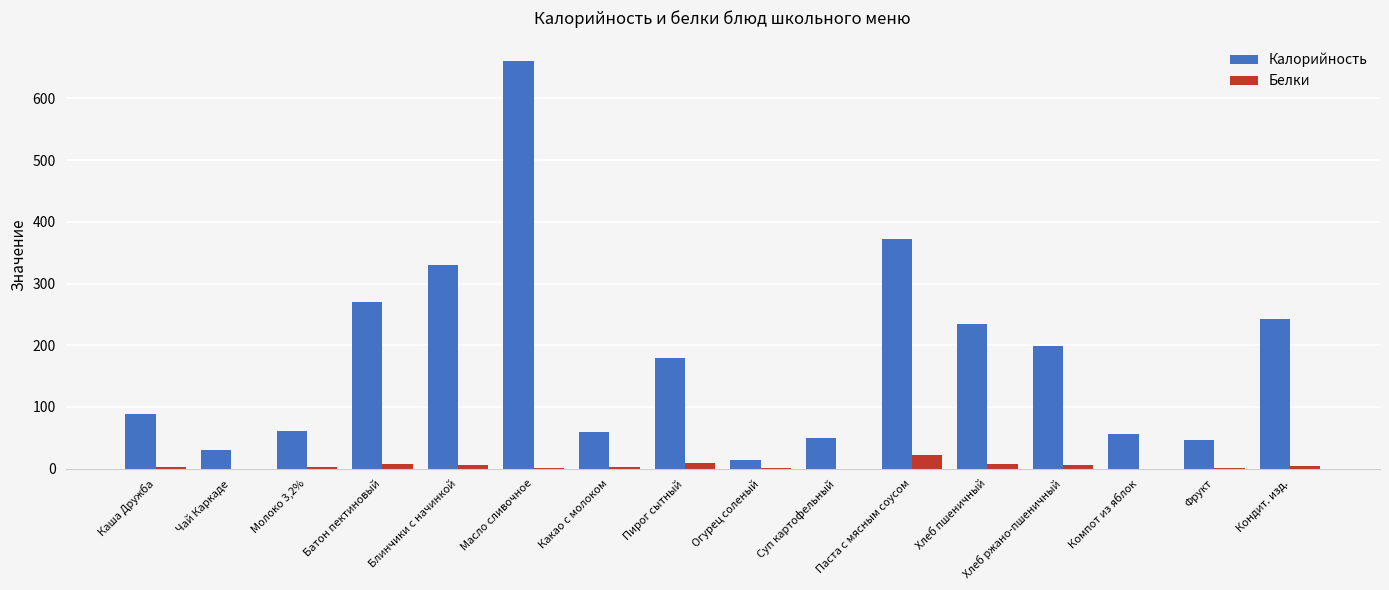

Read the Калорийность value at Фрукт.

47.0